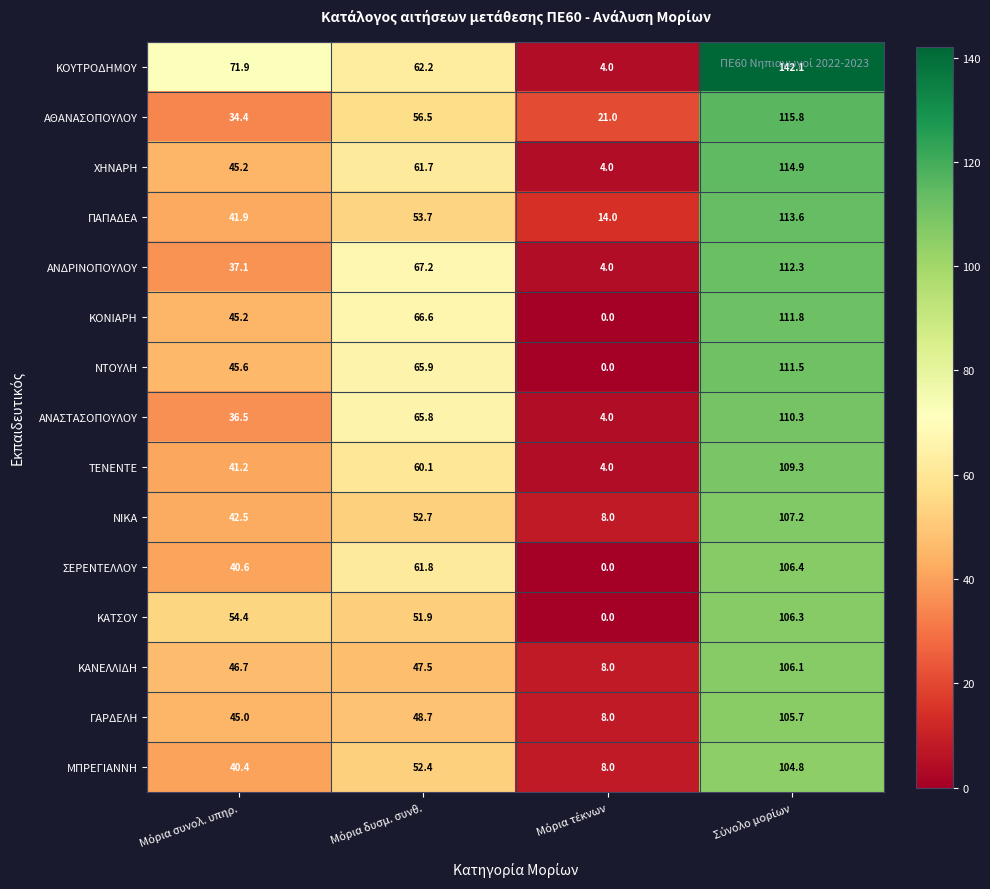

What is the highest value of the ΑΝΔΡΙΝΟΠΟΥΛΟΥ series?

112.3